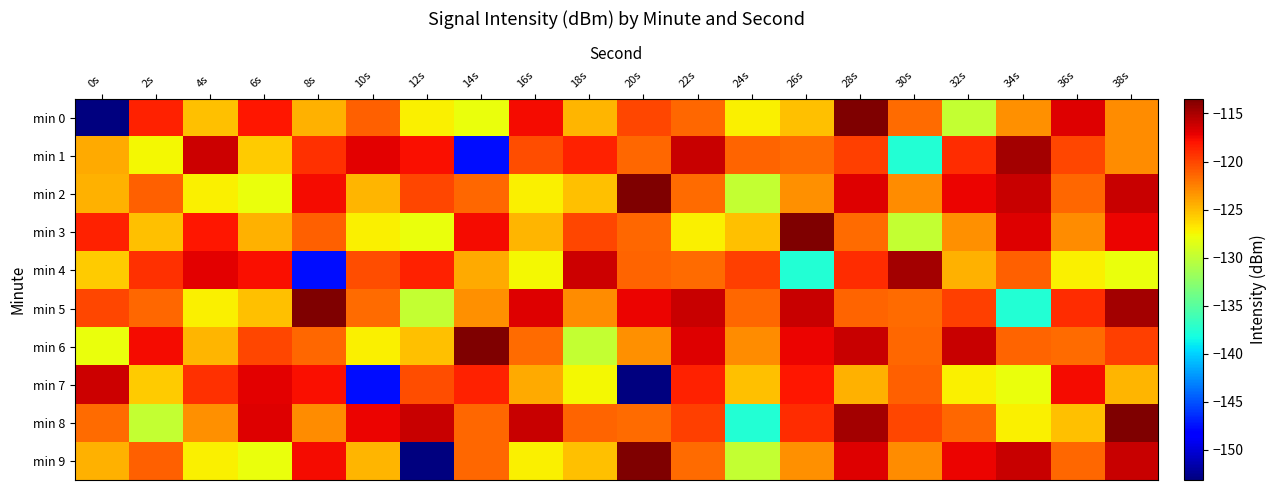

Reading left to right, transcribe all the data shown in this chart.

min 0: 0s=-153.1	2s=-118.5	4s=-125.2	6s=-118.1	8s=-124.6	10s=-121.1	12s=-127.3	14s=-127.9	16s=-117.6	18s=-124.7	20s=-120.0	22s=-121.5	24s=-127.2	26s=-125.2	28s=-113.5	30s=-121.6	32s=-129.8	34s=-123.2	36s=-116.8	38s=-123.0
min 1: 0s=-124.3	2s=-127.5	4s=-116.1	6s=-125.7	8s=-119.1	10s=-116.9	12s=-117.7	14s=-147.7	16s=-120.4	18s=-118.5	20s=-121.4	22s=-116.0	24s=-121.4	26s=-121.7	28s=-119.8	30s=-137.6	32s=-119.0	34s=-114.8	36s=-120.0	38s=-123.0
min 2: 0s=-124.6	2s=-121.1	4s=-127.3	6s=-127.9	8s=-117.6	10s=-124.7	12s=-120.0	14s=-121.5	16s=-127.2	18s=-125.2	20s=-113.5	22s=-121.6	24s=-129.8	26s=-123.2	28s=-116.8	30s=-123.0	32s=-117.3	34s=-116.1	36s=-121.4	38s=-116.0
min 3: 0s=-118.5	2s=-125.2	4s=-118.1	6s=-124.6	8s=-121.1	10s=-127.3	12s=-127.9	14s=-117.6	16s=-124.7	18s=-120.0	20s=-121.5	22s=-127.2	24s=-125.2	26s=-113.5	28s=-121.6	30s=-129.8	32s=-123.2	34s=-116.8	36s=-123.0	38s=-117.3
min 4: 0s=-125.7	2s=-119.1	4s=-116.9	6s=-117.7	8s=-147.7	10s=-120.4	12s=-118.5	14s=-124.3	16s=-127.5	18s=-116.1	20s=-121.4	22s=-121.7	24s=-119.8	26s=-137.6	28s=-119.0	30s=-114.8	32s=-124.6	34s=-121.1	36s=-127.3	38s=-127.9
min 5: 0s=-120.0	2s=-121.5	4s=-127.2	6s=-125.2	8s=-113.5	10s=-121.6	12s=-129.8	14s=-123.2	16s=-116.8	18s=-123.0	20s=-117.3	22s=-116.1	24s=-121.4	26s=-116.0	28s=-121.4	30s=-121.7	32s=-119.8	34s=-137.6	36s=-119.0	38s=-114.8
min 6: 0s=-127.9	2s=-117.6	4s=-124.7	6s=-120.0	8s=-121.5	10s=-127.2	12s=-125.2	14s=-113.5	16s=-121.6	18s=-129.8	20s=-123.2	22s=-116.8	24s=-123.0	26s=-117.3	28s=-116.1	30s=-121.4	32s=-116.0	34s=-121.4	36s=-121.7	38s=-119.8
min 7: 0s=-116.1	2s=-125.7	4s=-119.1	6s=-116.9	8s=-117.7	10s=-147.7	12s=-120.4	14s=-118.5	16s=-124.3	18s=-127.5	20s=-153.1	22s=-118.5	24s=-125.2	26s=-118.1	28s=-124.6	30s=-121.1	32s=-127.3	34s=-127.9	36s=-117.6	38s=-124.7
min 8: 0s=-121.6	2s=-129.8	4s=-123.2	6s=-116.8	8s=-123.0	10s=-117.3	12s=-116.1	14s=-121.4	16s=-116.0	18s=-121.4	20s=-121.7	22s=-119.8	24s=-137.6	26s=-119.0	28s=-114.8	30s=-120.0	32s=-121.5	34s=-127.2	36s=-125.2	38s=-113.5
min 9: 0s=-124.6	2s=-121.1	4s=-127.3	6s=-127.9	8s=-117.6	10s=-124.7	12s=-153.1	14s=-121.5	16s=-127.2	18s=-125.2	20s=-113.5	22s=-121.6	24s=-129.8	26s=-123.2	28s=-116.8	30s=-123.0	32s=-117.3	34s=-116.1	36s=-121.4	38s=-116.0